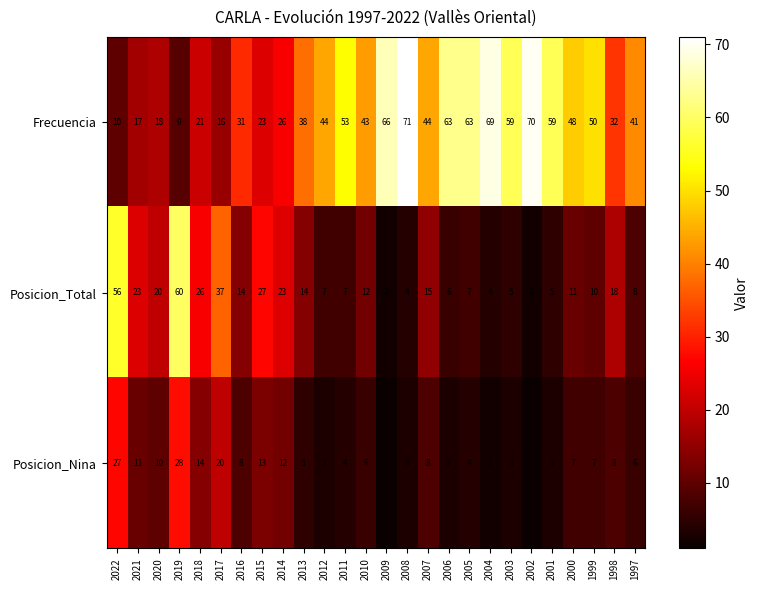

Where does the Posicion_Total series first go above 12?

2022